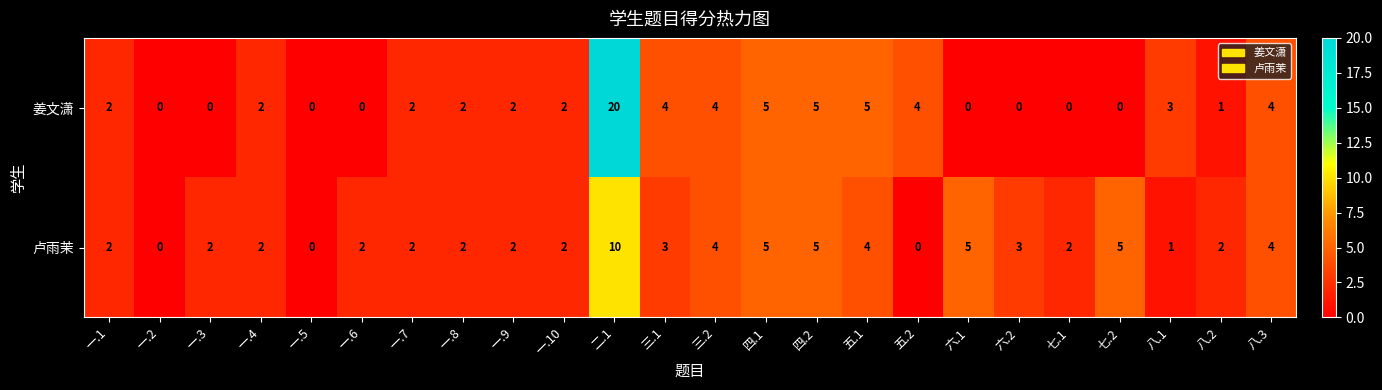

How many 卢雨茉 values are between 2 and 4?

15